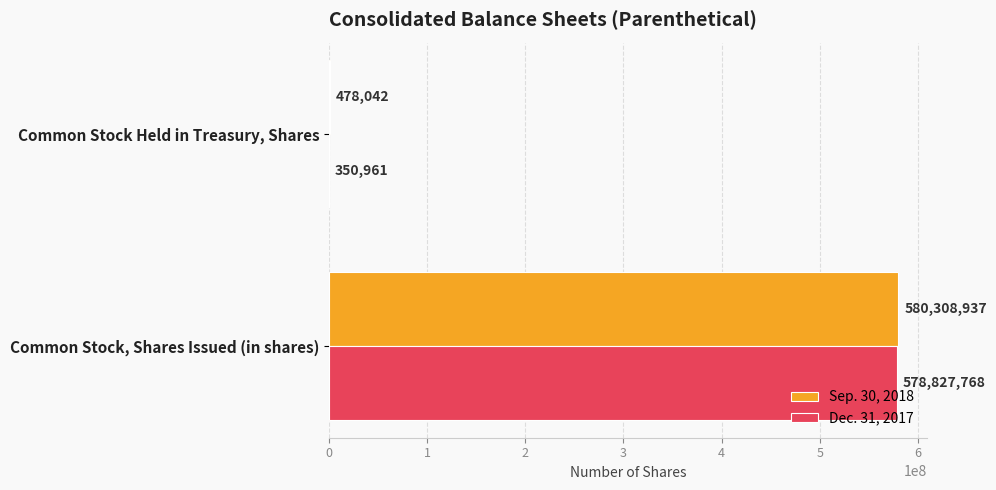

How many Dec. 31, 2017 values are between 350961 and 578827768?

2